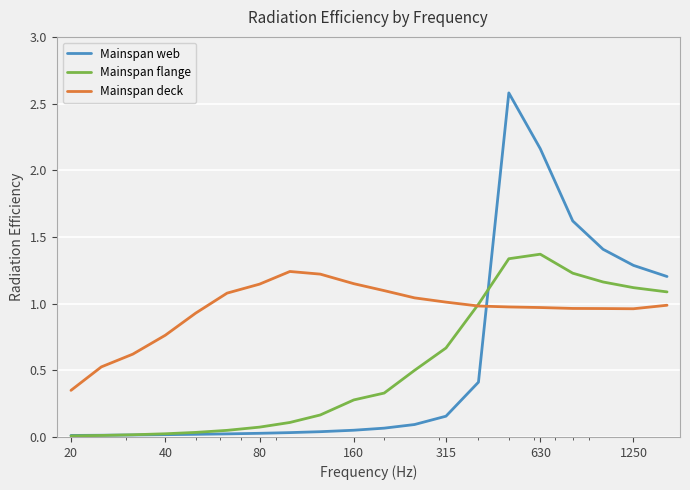

What is the greatest value displayed?

2.6